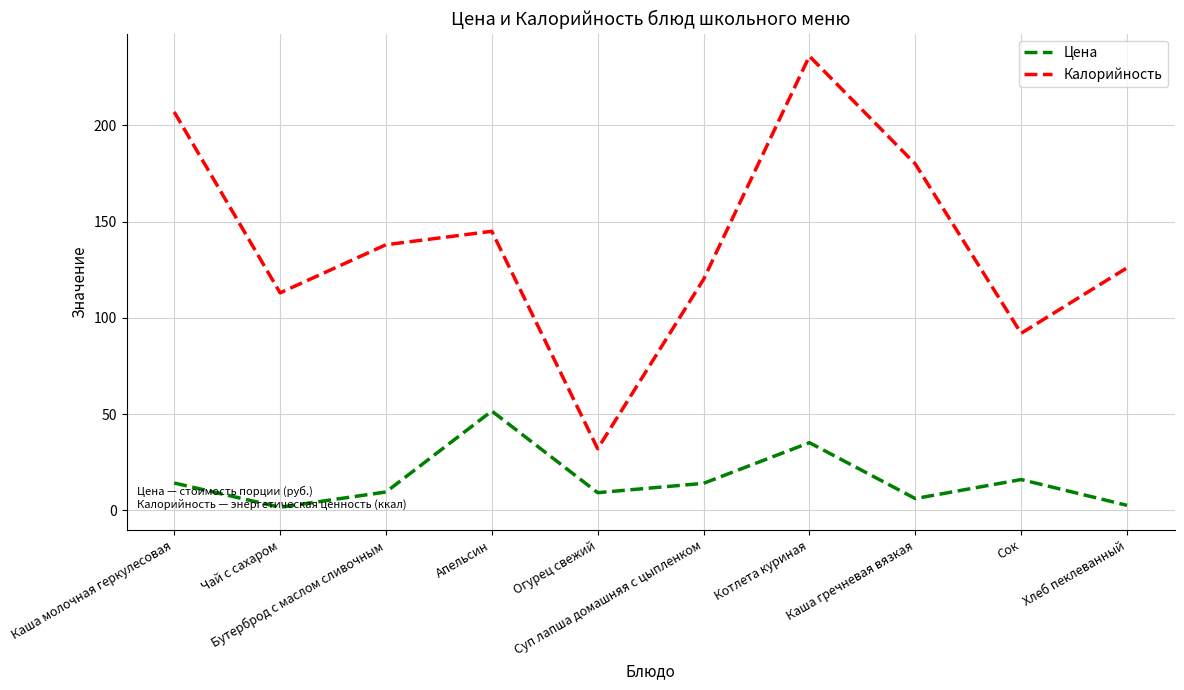

What is the minimum value for Калорийность?

32.0